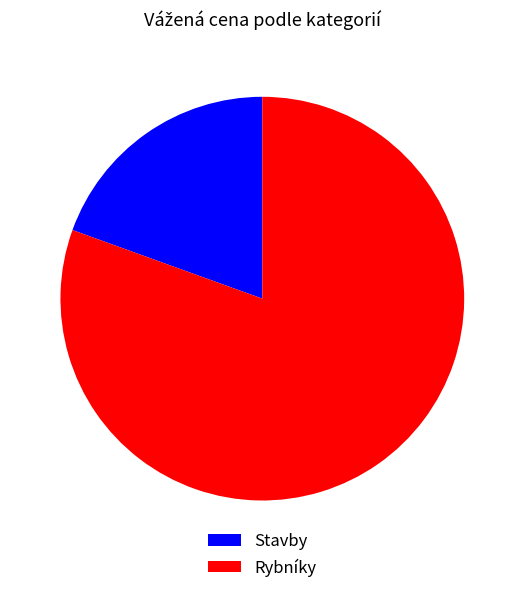

The Stavby slice represents 19% of the pie. True or false?

True